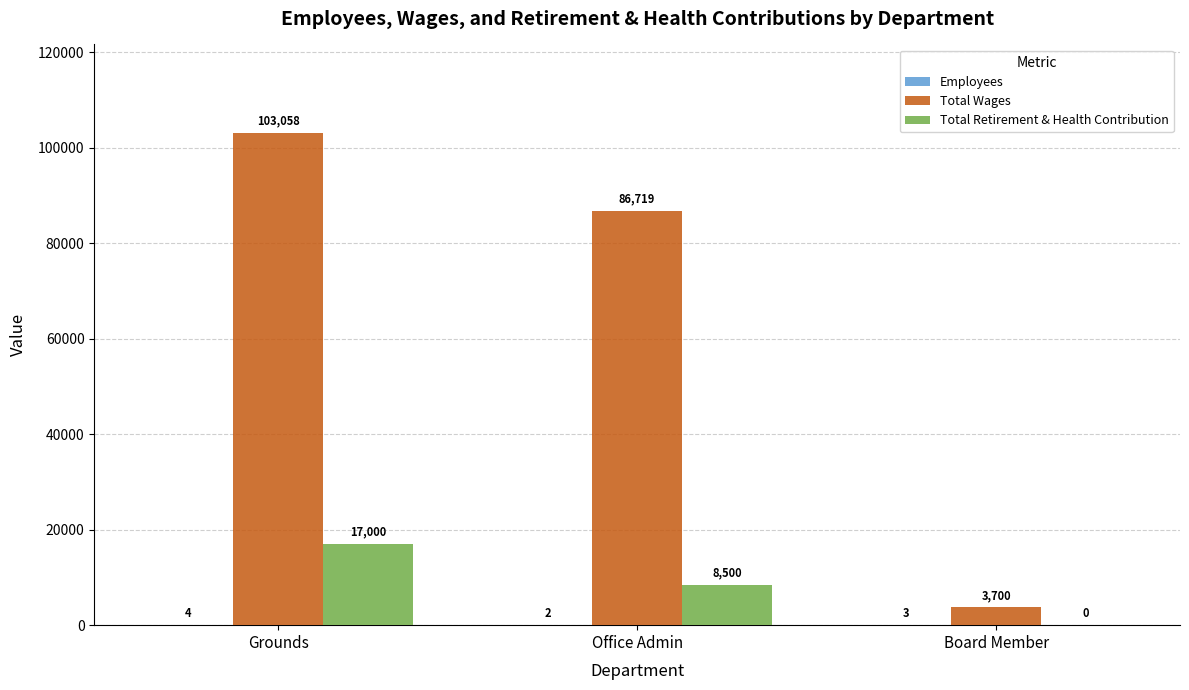

Which series has the largest range (max minus min)?

Total Wages